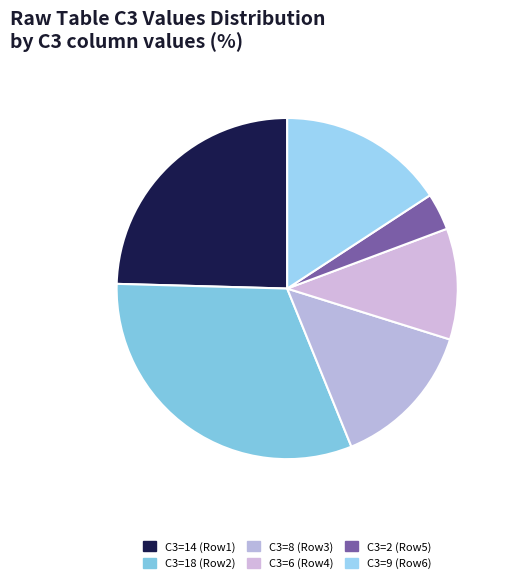

Rank the categories by value from lowest to highest.

C3=2 (Row5), C3=6 (Row4), C3=8 (Row3), C3=9 (Row6), C3=14 (Row1), C3=18 (Row2)